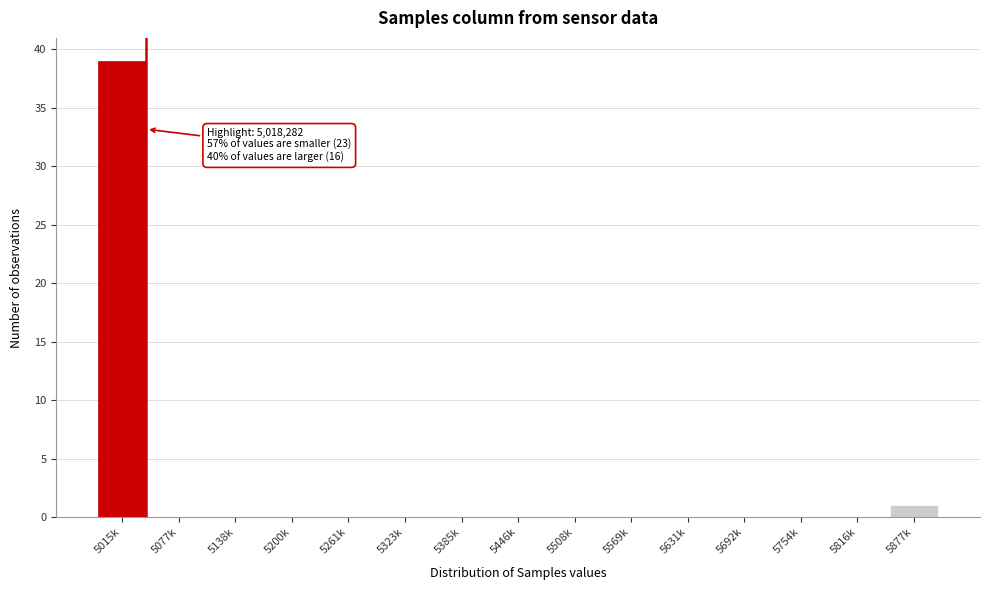

Reading left to right, what are all the values shown in this chart?

5015k=39	5077k=0	5138k=0	5200k=0	5261k=0	5323k=0	5385k=0	5446k=0	5508k=0	5569k=0	5631k=0	5692k=0	5754k=0	5816k=0	5877k=1